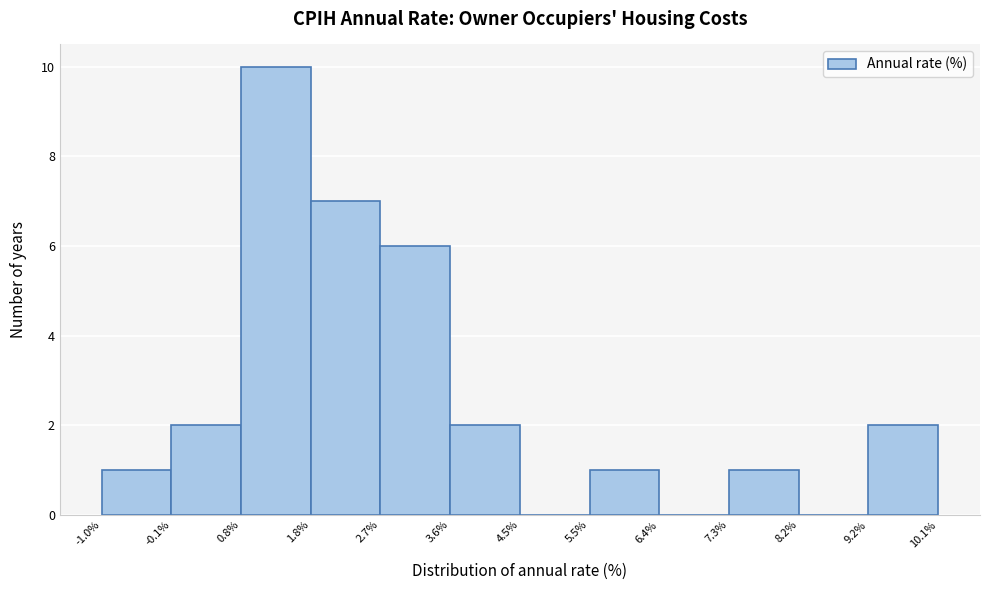

Reading left to right, transcribe this chart: for each bar, give the range it covers on the x-axis and its height. The values are not printed on the chart, so give them approximately, as read against the axis.

-1.0% to -0.1%: 1
-0.1% to 0.8%: 2
0.8% to 1.8%: 10
1.8% to 2.7%: 7
2.7% to 3.6%: 6
3.6% to 4.5%: 2
4.5% to 5.5%: 0
5.5% to 6.4%: 1
6.4% to 7.3%: 0
7.3% to 8.2%: 1
8.2% to 9.2%: 0
9.2% to 10.1%: 2